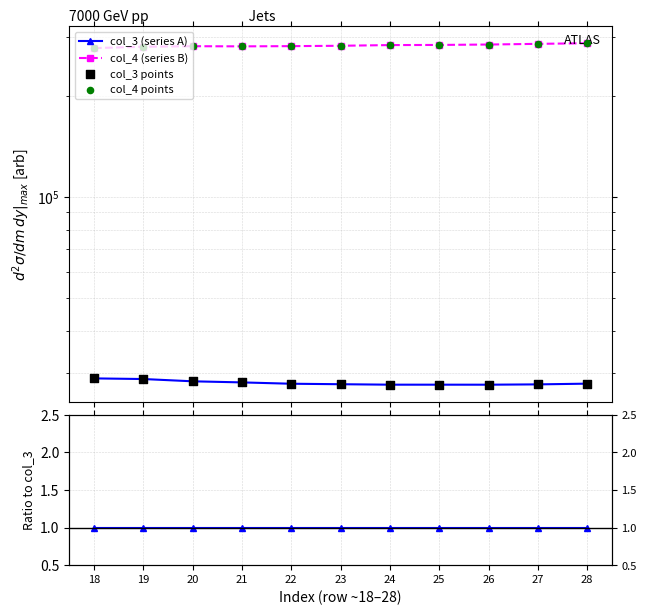

Which series has the largest Y range (max minus min)?

col_4 (series B)